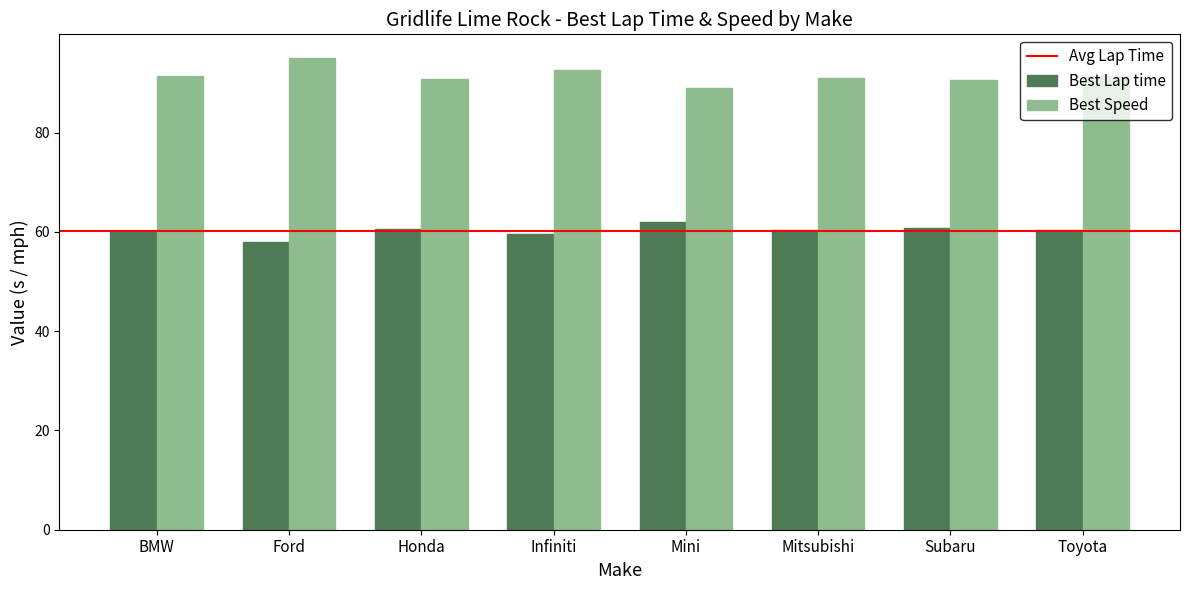

True or false: Best Speed has a value of 120.1 at Honda.

False